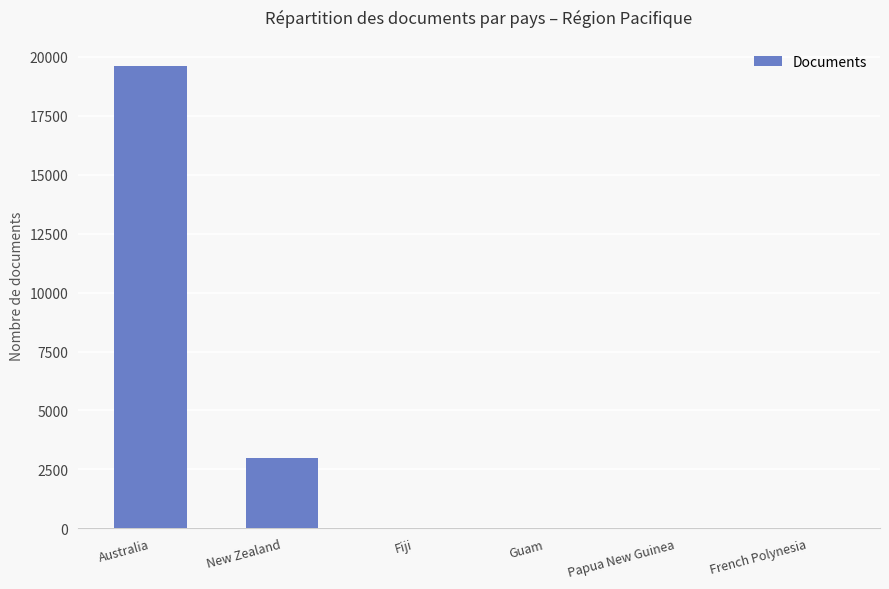

Where is the data nearest to the value 9815?

New Zealand